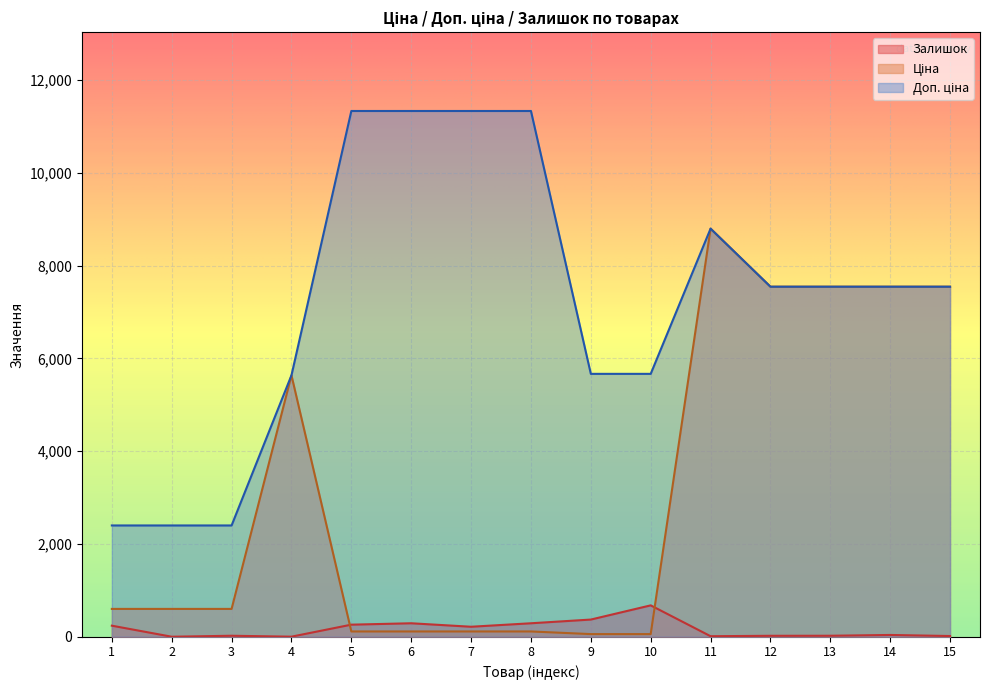

At which label does Ціна first exceed 599?

1